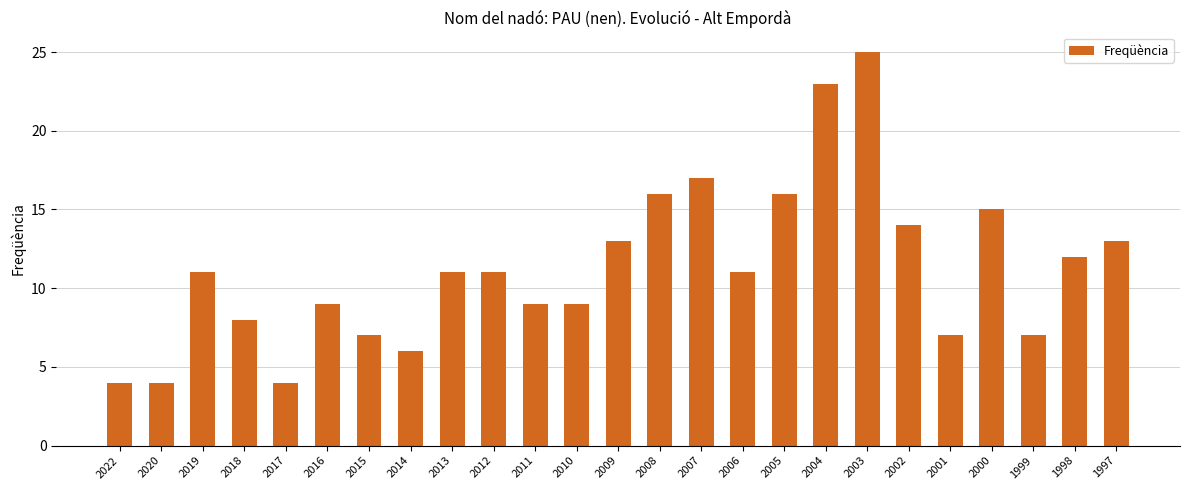

Reading left to right, what are all the values shown in this chart?

2022=4	2020=4	2019=11	2018=8	2017=4	2016=9	2015=7	2014=6	2013=11	2012=11	2011=9	2010=9	2009=13	2008=16	2007=17	2006=11	2005=16	2004=23	2003=25	2002=14	2001=7	2000=15	1999=7	1998=12	1997=13